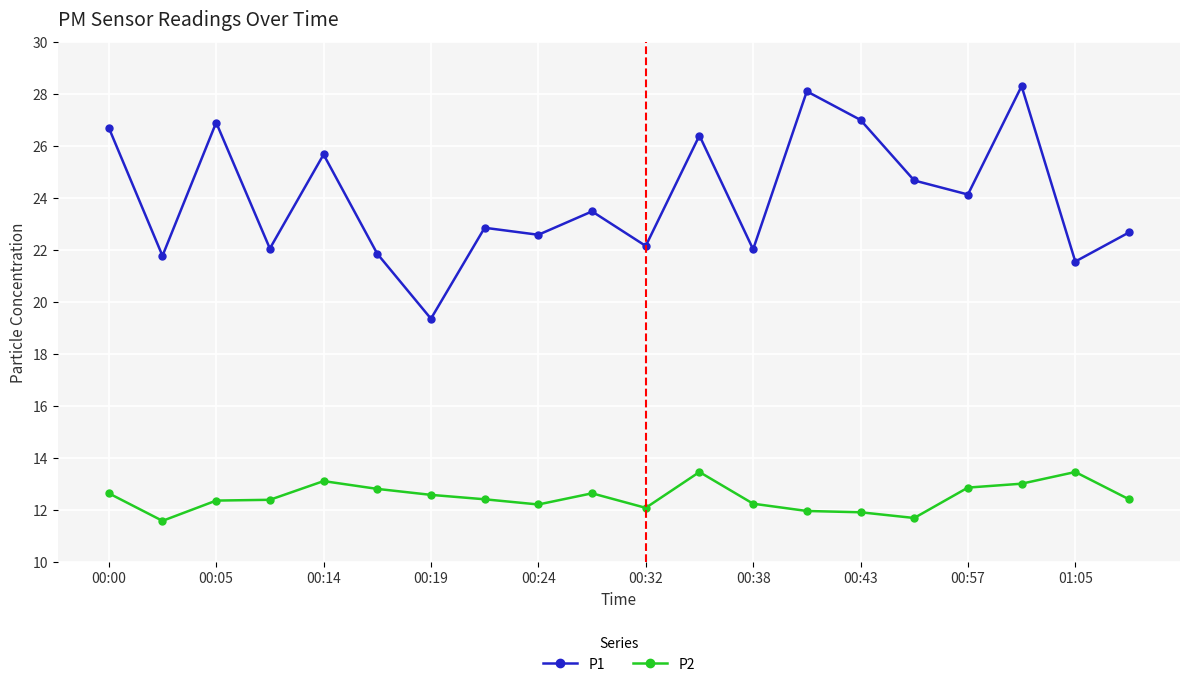

What is the greatest value displayed?

28.3